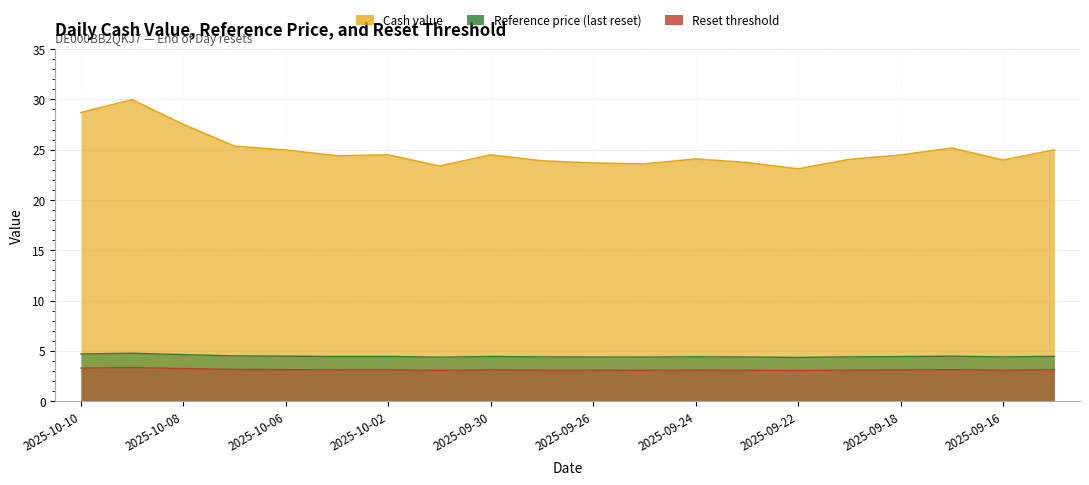

How many lines are shown in the chart?

3